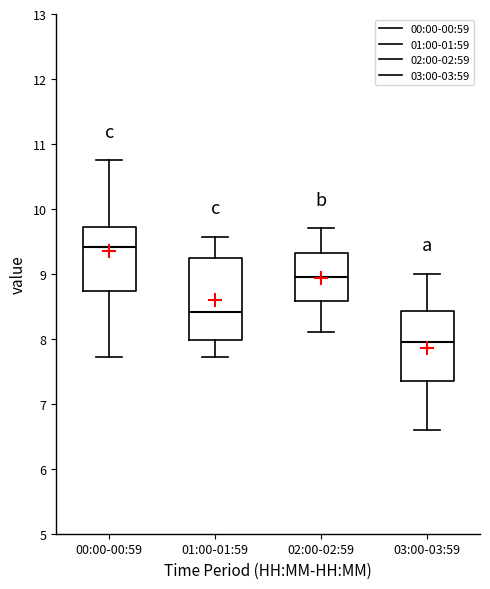

Reading left to right, read every box against the y-axis: the position of its median line, the range the box covers, and the ends of its whiskers. The values are not printed on the chart, so give them approximately, as read against the axis.

00:00-00:59: median 9.4, box 8.7 to 9.7, whiskers 7.7 to 10.8
01:00-01:59: median 8.4, box 8.0 to 9.3, whiskers 7.7 to 9.6
02:00-02:59: median 9.0, box 8.6 to 9.3, whiskers 8.1 to 9.7
03:00-03:59: median 8.0, box 7.4 to 8.4, whiskers 6.6 to 9.0